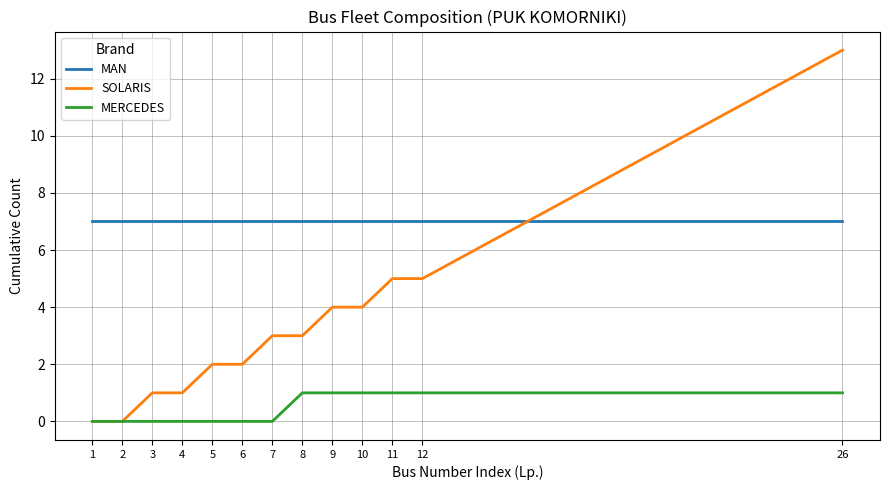

At which category is the sum across all series the highest?

26